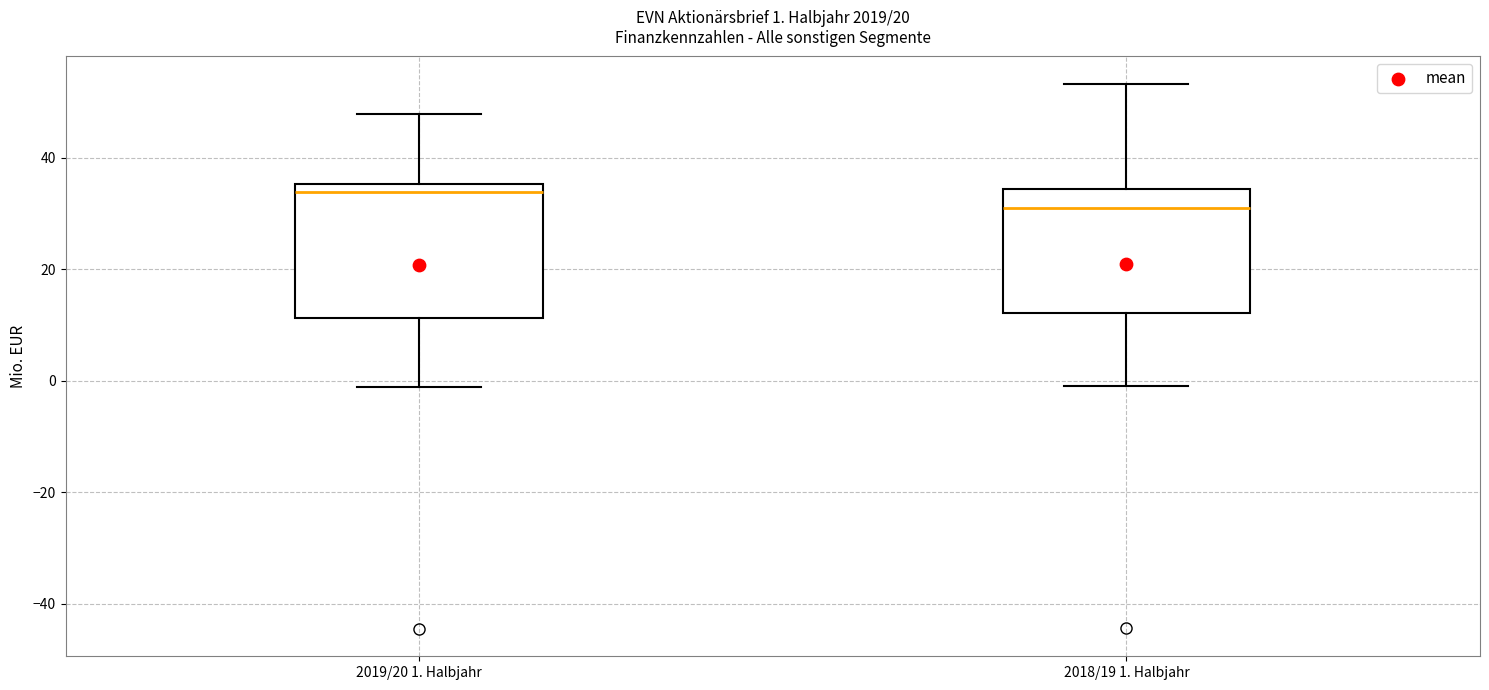

Which box has the highest median line?

2019/20 1. Halbjahr